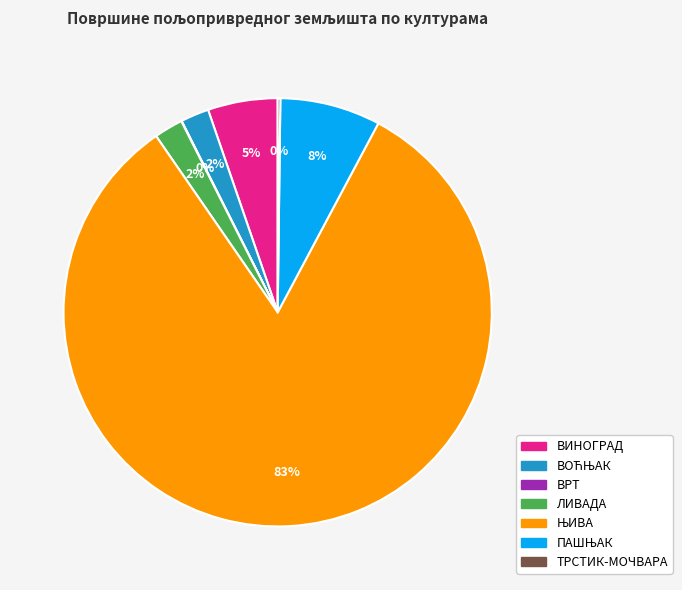

To the nearest percent, what is the difference between the largest and smallest slice percentages?

83%